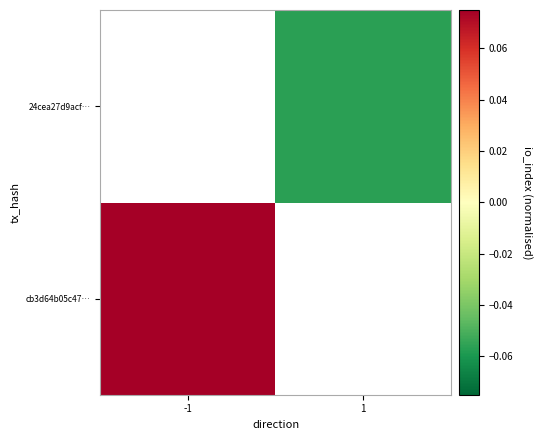

What is the total value across all series at 1?

-0.1